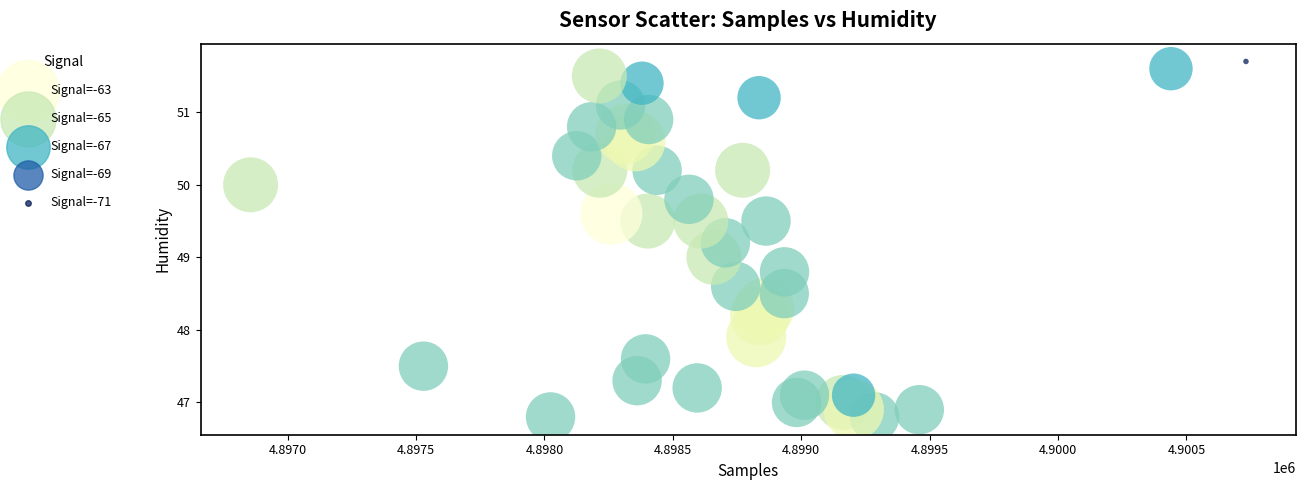

What is the range of Y values (max minus min)?

4.9